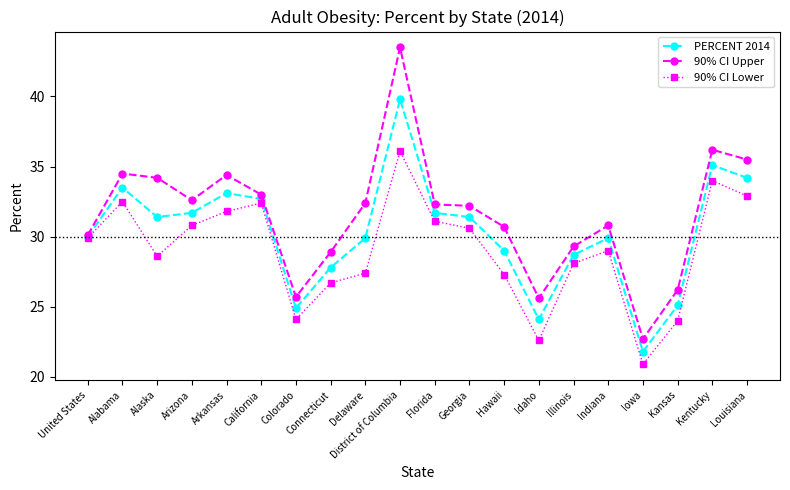

True or false: PERCENT 2014 has a value of 29.9 at Indiana.

True